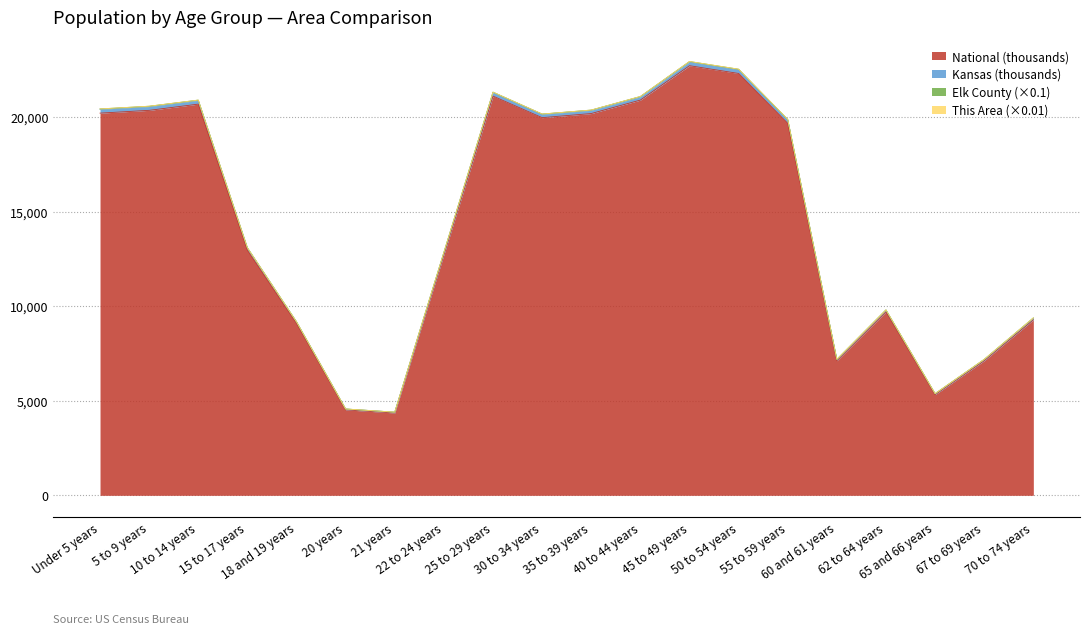

At which category does the chart reach its peak across all series?

45 to 49 years